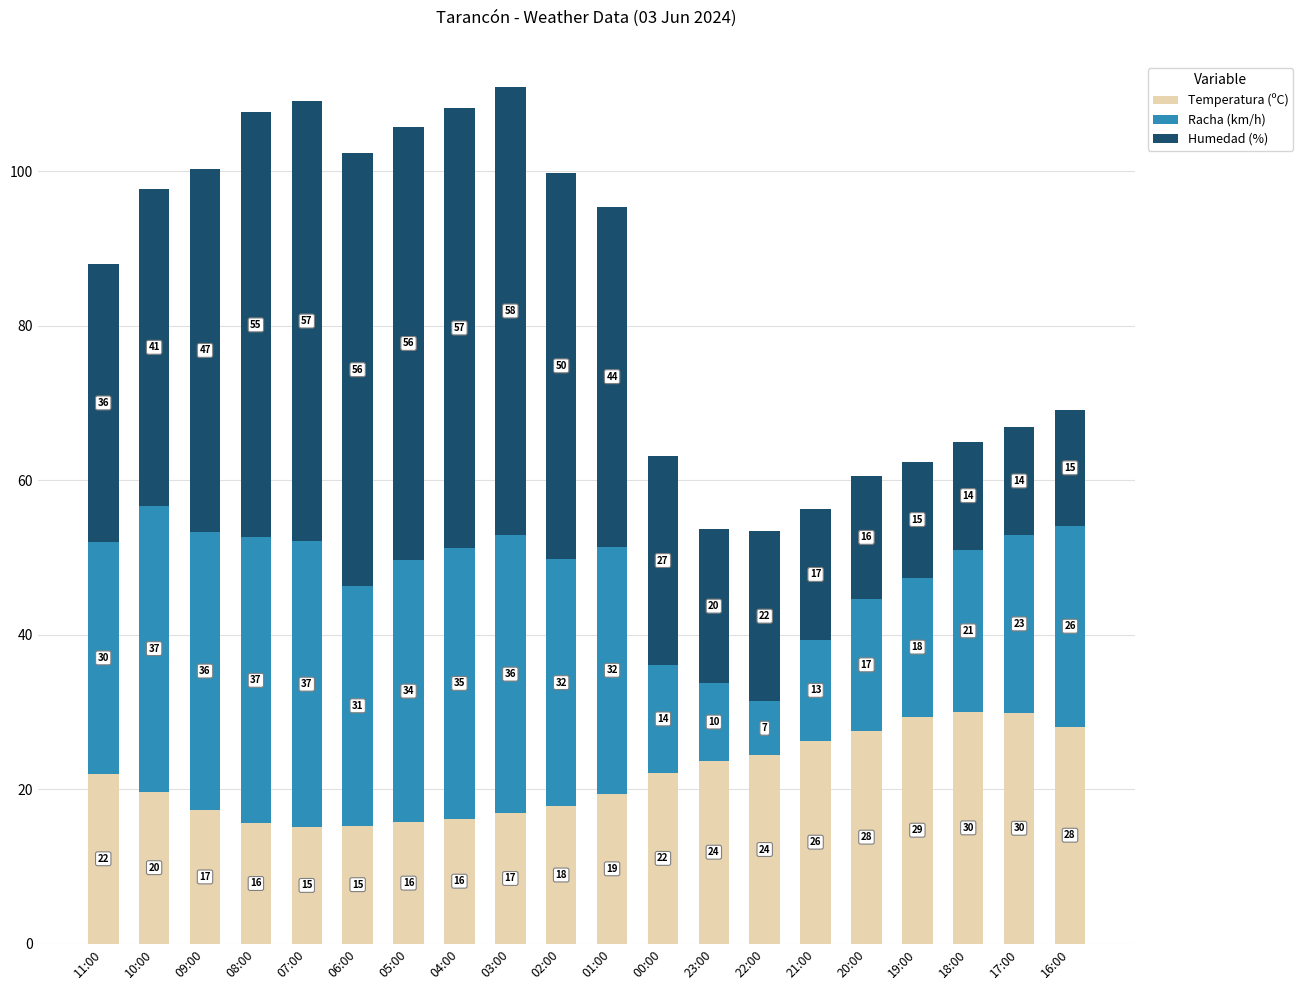

At which category is the sum across all series the highest?

03:00